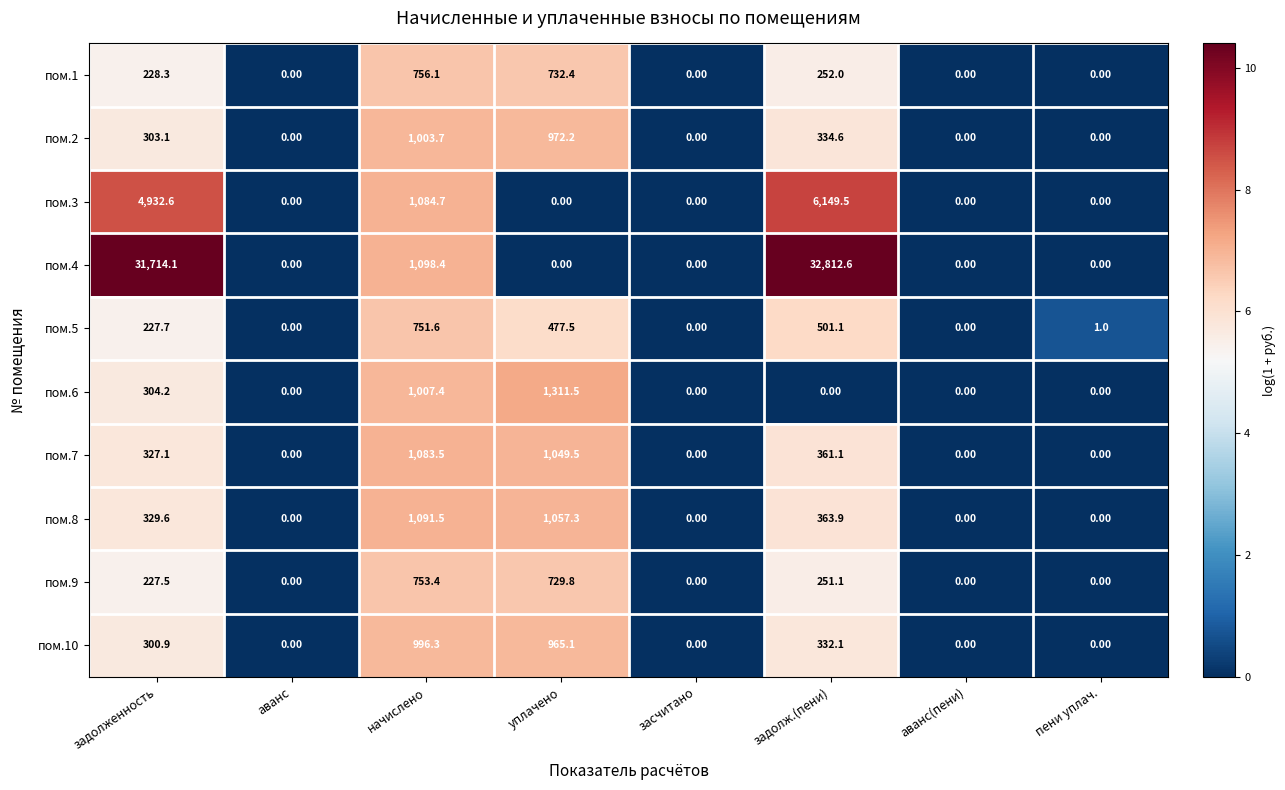

What is the difference between the second highest and second lowest values in the пом.7 series?

1049.5